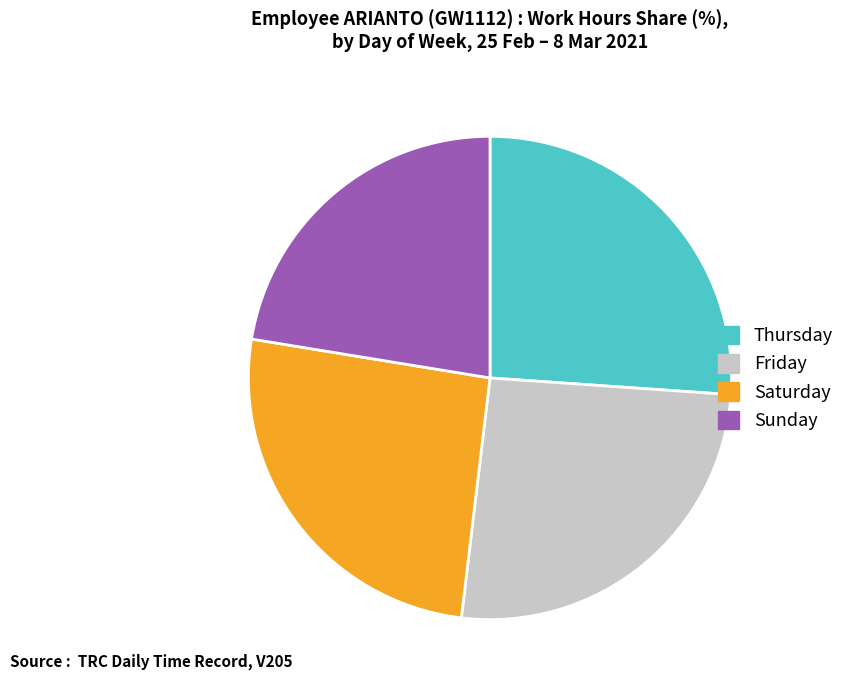

True or false: Thursday accounts for 26% of the total.

True